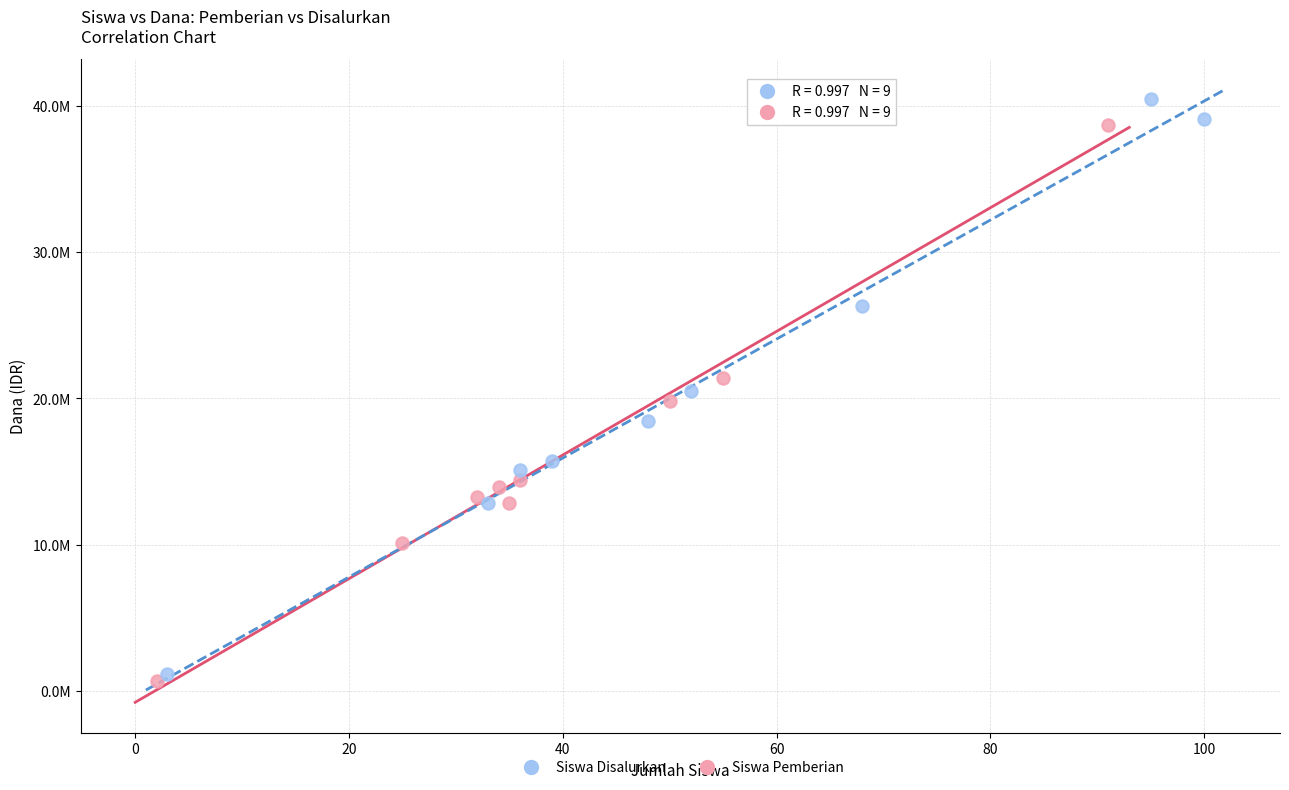

Which series reaches the minimum Y coordinate?

Siswa Pemberian